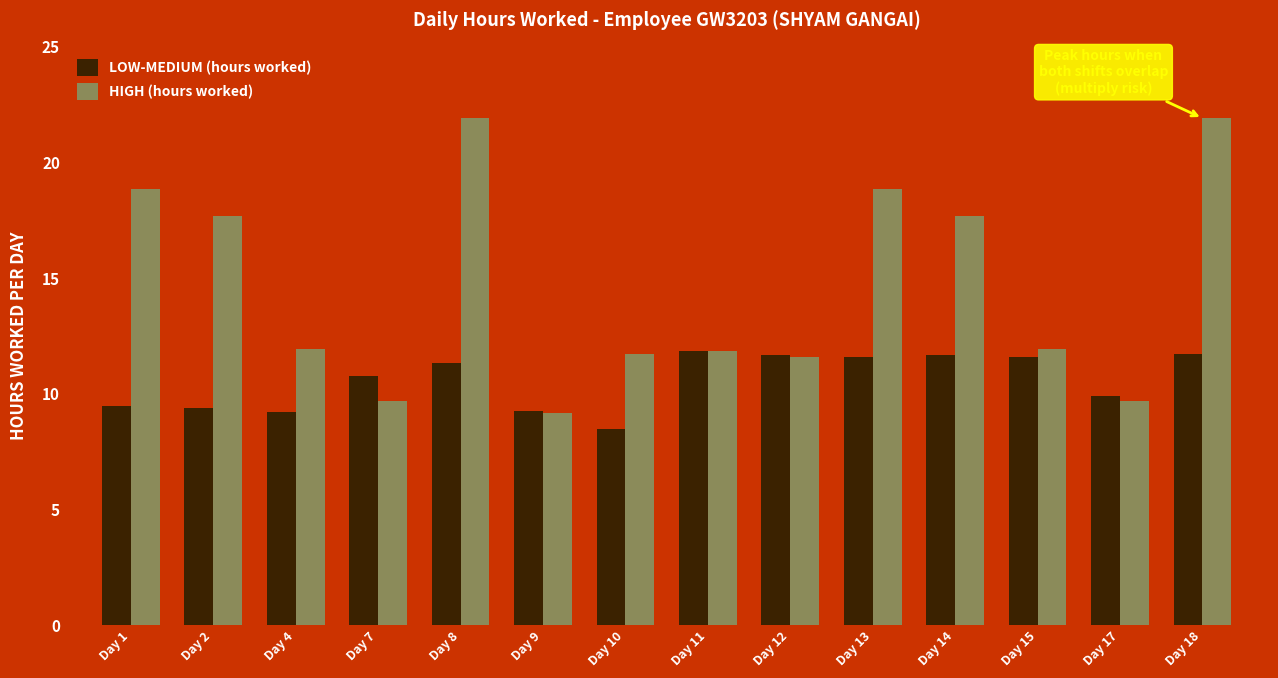

What is the value of the HIGH (hours worked) bar at the 7th from the left?

11.7